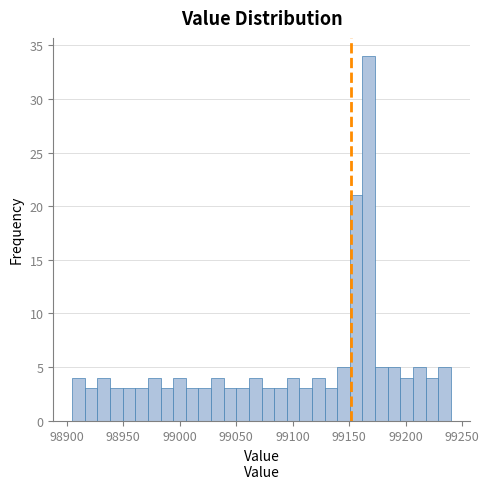

Around what value on the x-axis is the tallest bar? Give the approximate position of its centre, as read against the axis.

99165